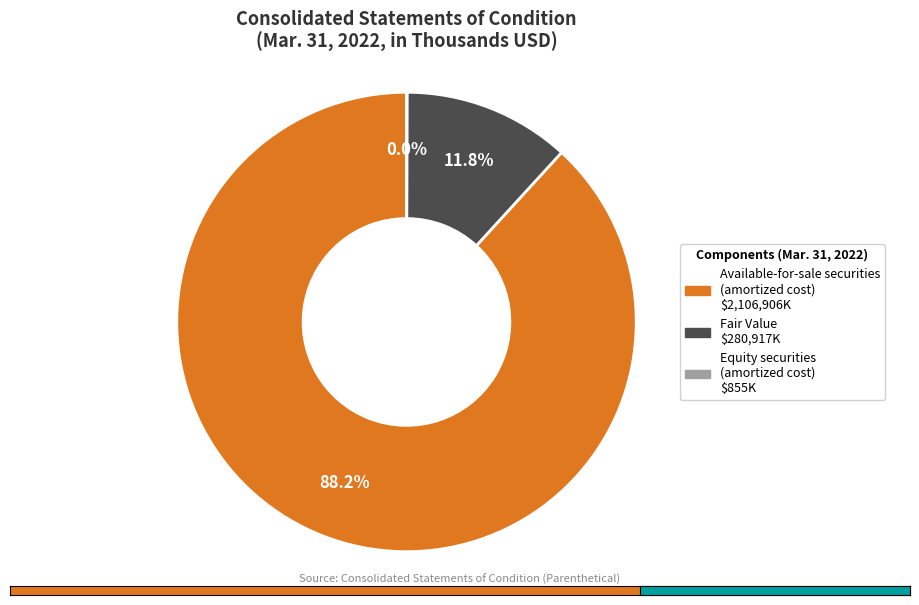

Does Available-for-sale securities (amortized cost) account for over 50% of the chart?

Yes